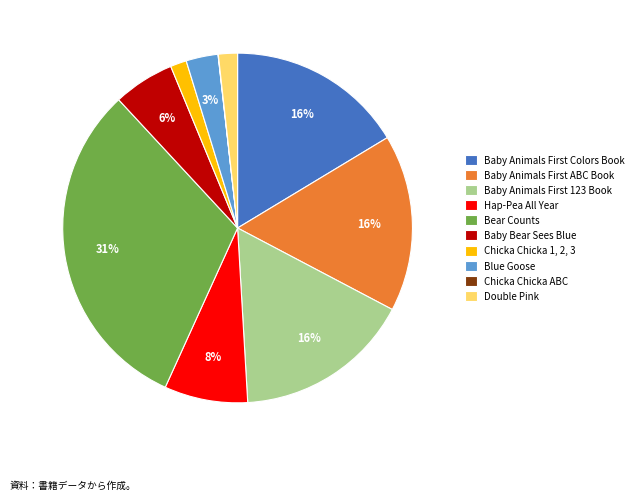

Combined, do Baby Bear Sees Blue and Blue Goose account for over 50%?

No